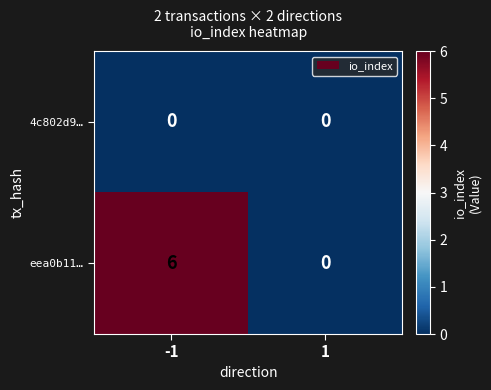

Reading right to left, transcribe all the data shown in this chart.

4c802d9…: 1=0	-1=0
eea0b11…: 1=0	-1=6